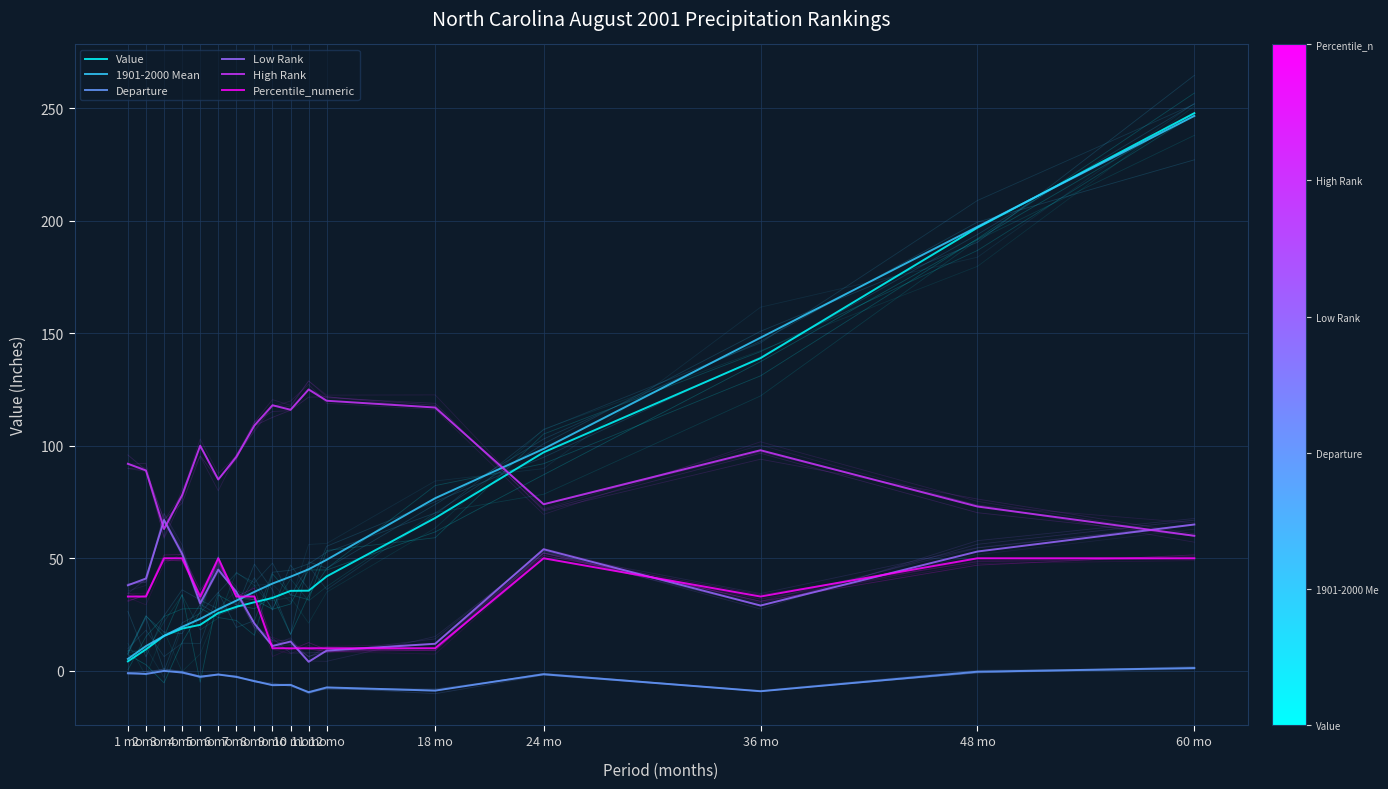

Where is the first local minimum for Low Rank?

5 mo